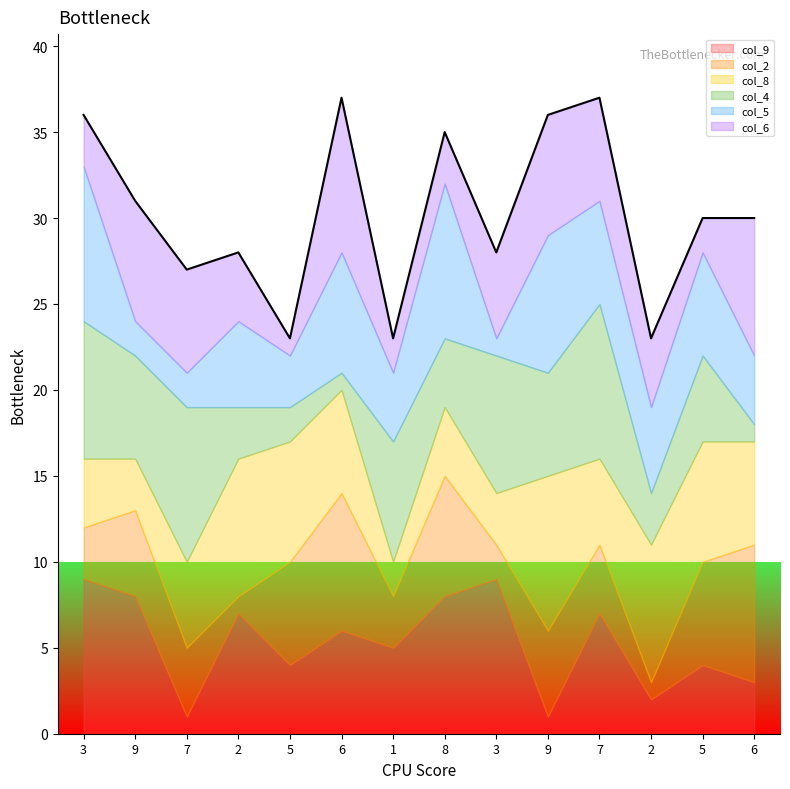

At which category does col_5 reach its first local peak?

2